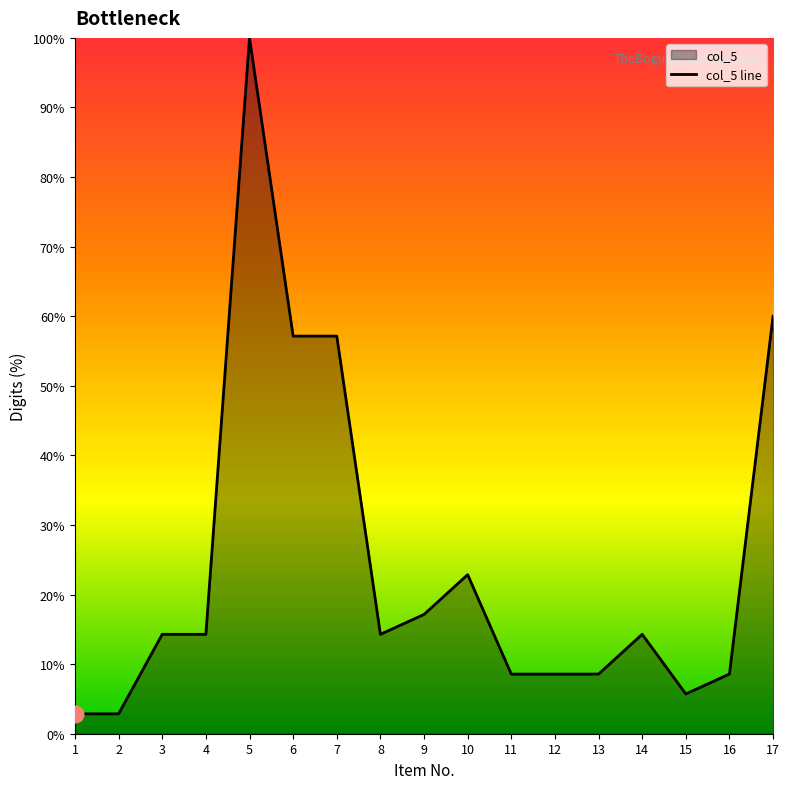

What is the sum of the values at 4 and 11?

22.9